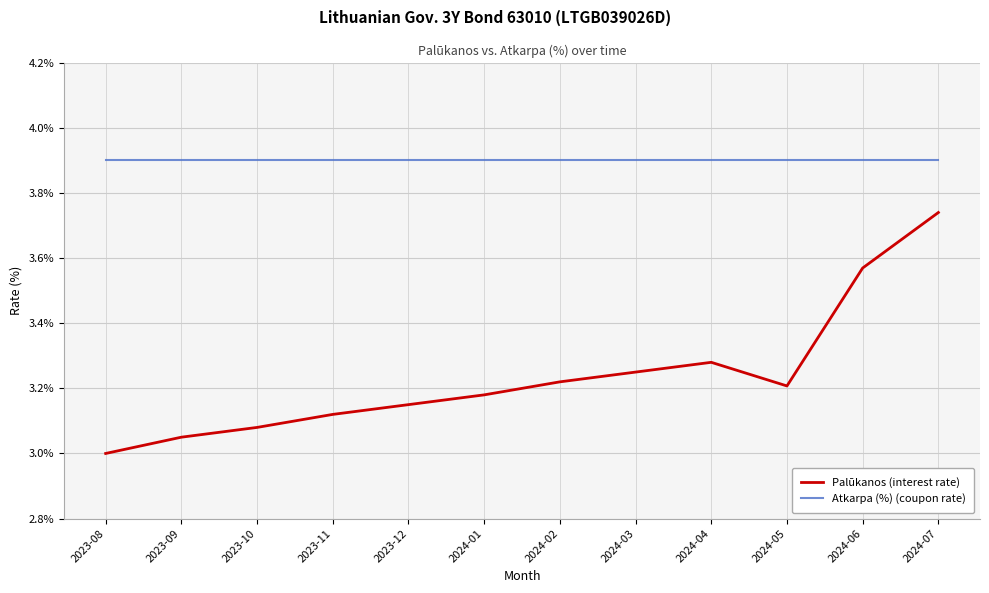

At which label does Palūkanos (interest rate) reach its peak?

2024-07